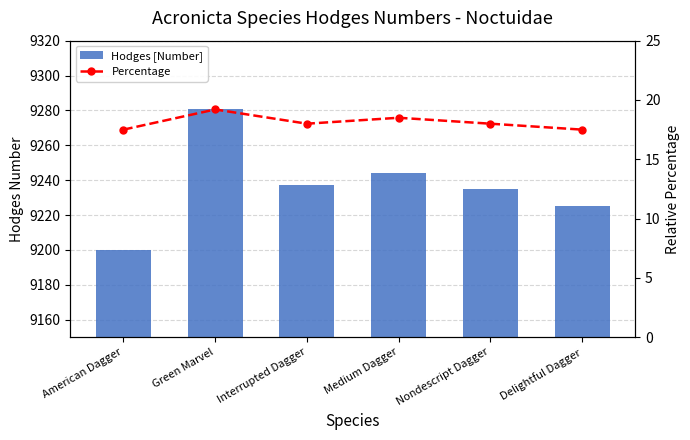

Where does the Hodges [Number] series first go above 9237?

Green Marvel